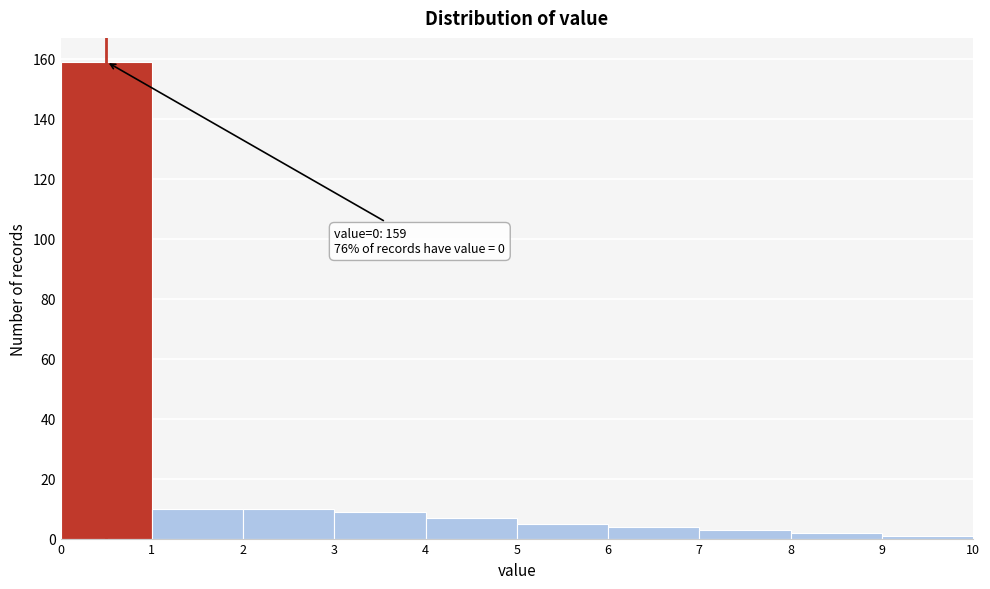

Which range on the x-axis has the tallest bar?

0 to 1